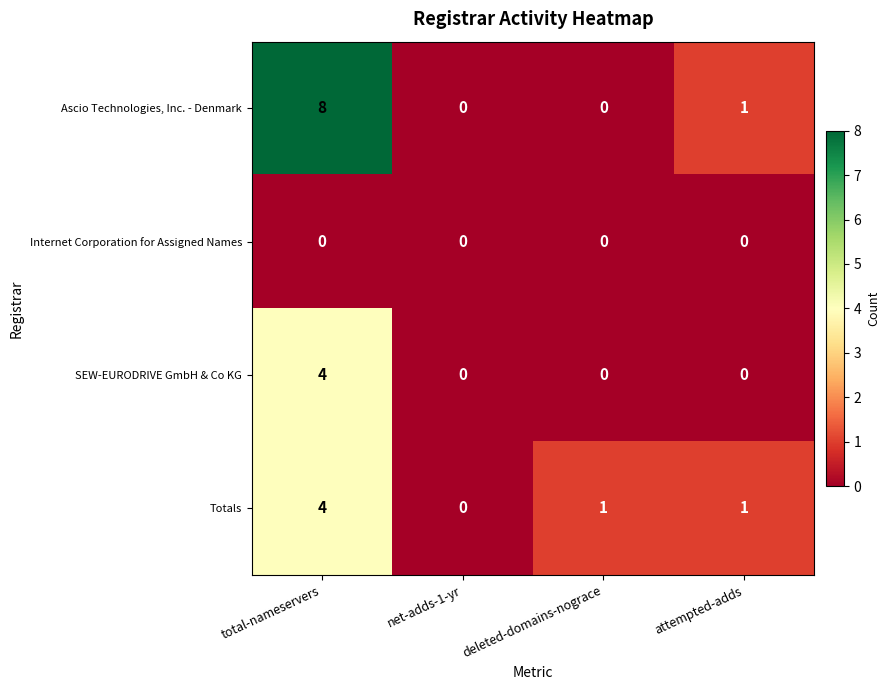

What is the sum of all Totals values?

6